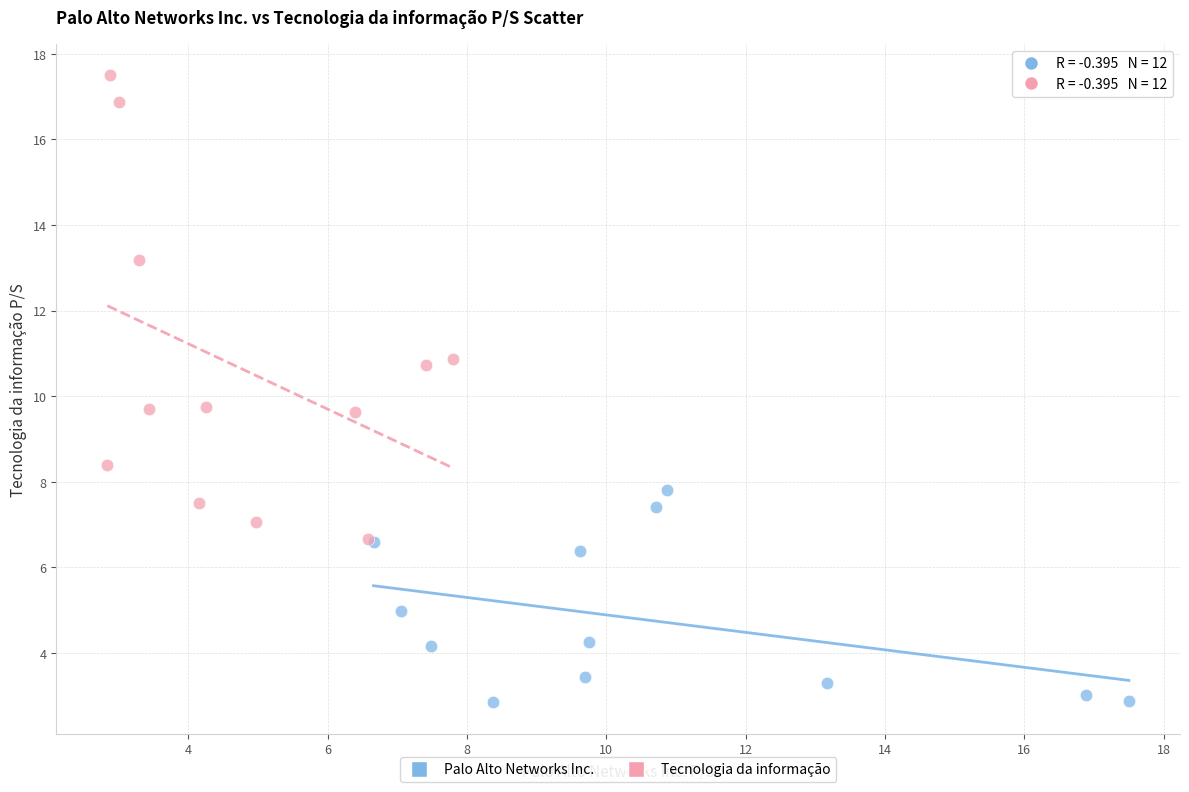

Which series contains the highest Y value?

Tecnologia da informação